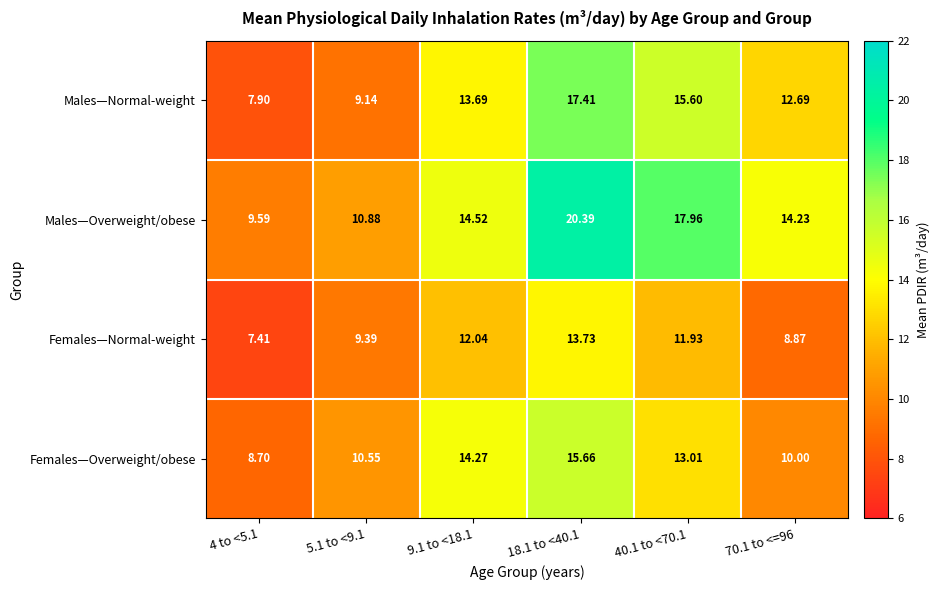

Which series has the widest spread of values?

Males—Overweight/obese